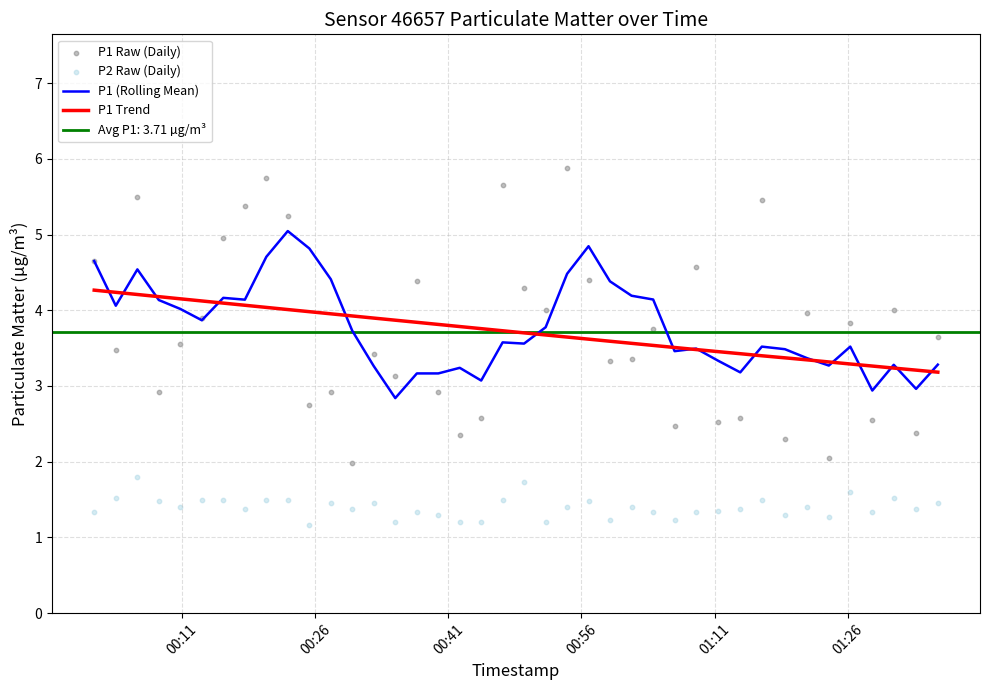

What is the maximum value for P1 Trend?

4.3